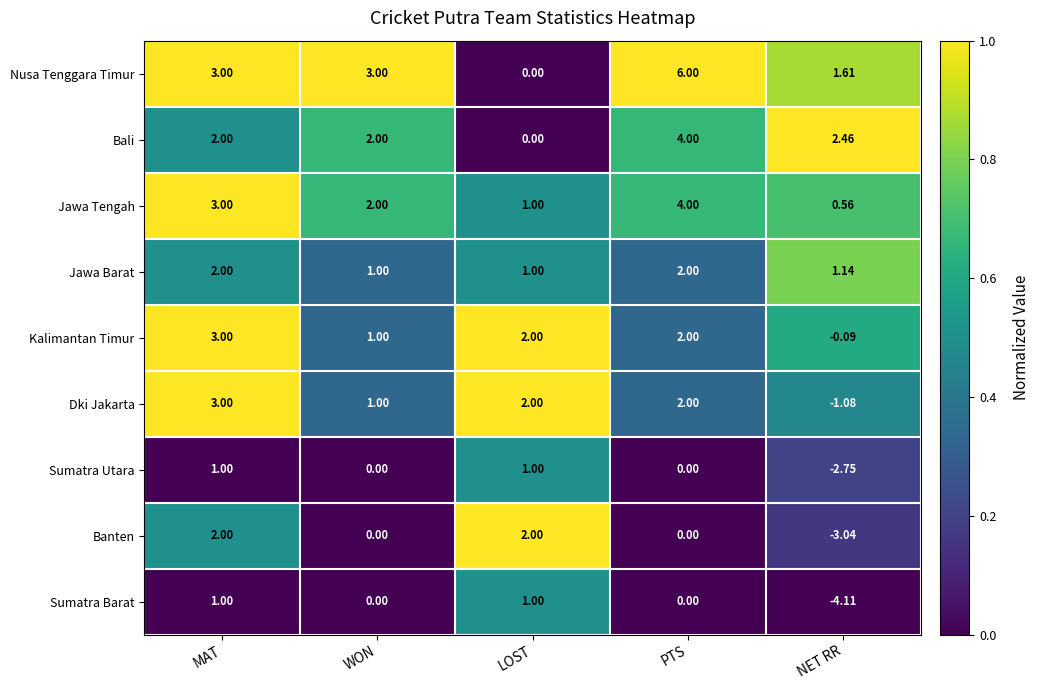

Which series has the largest total across all categories?

Nusa Tenggara Timur